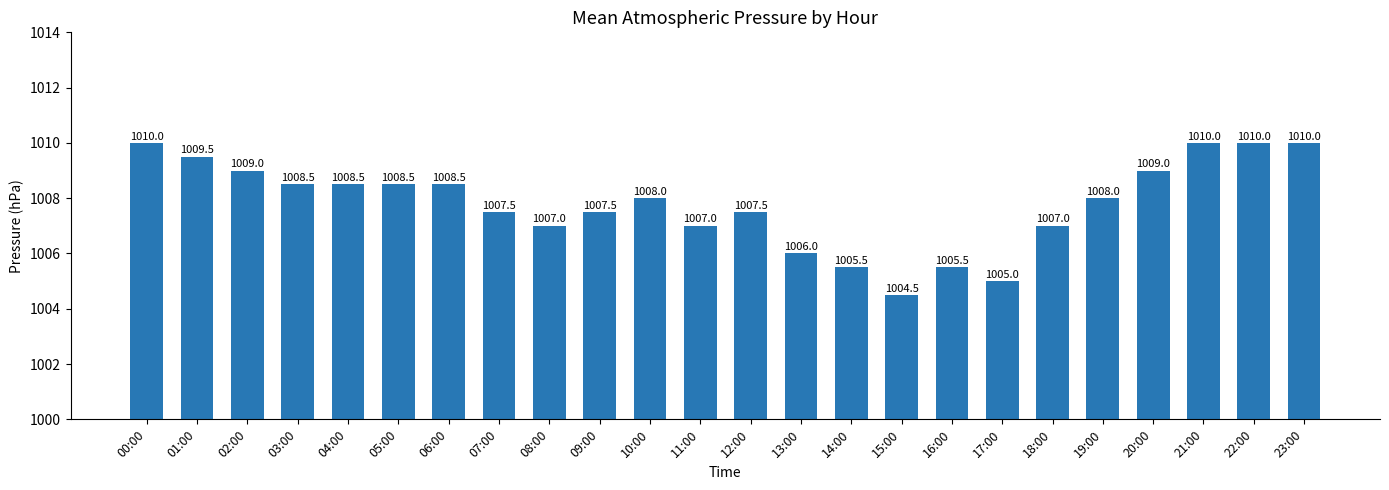

What is the label of the 12th bar from the right?

12:00